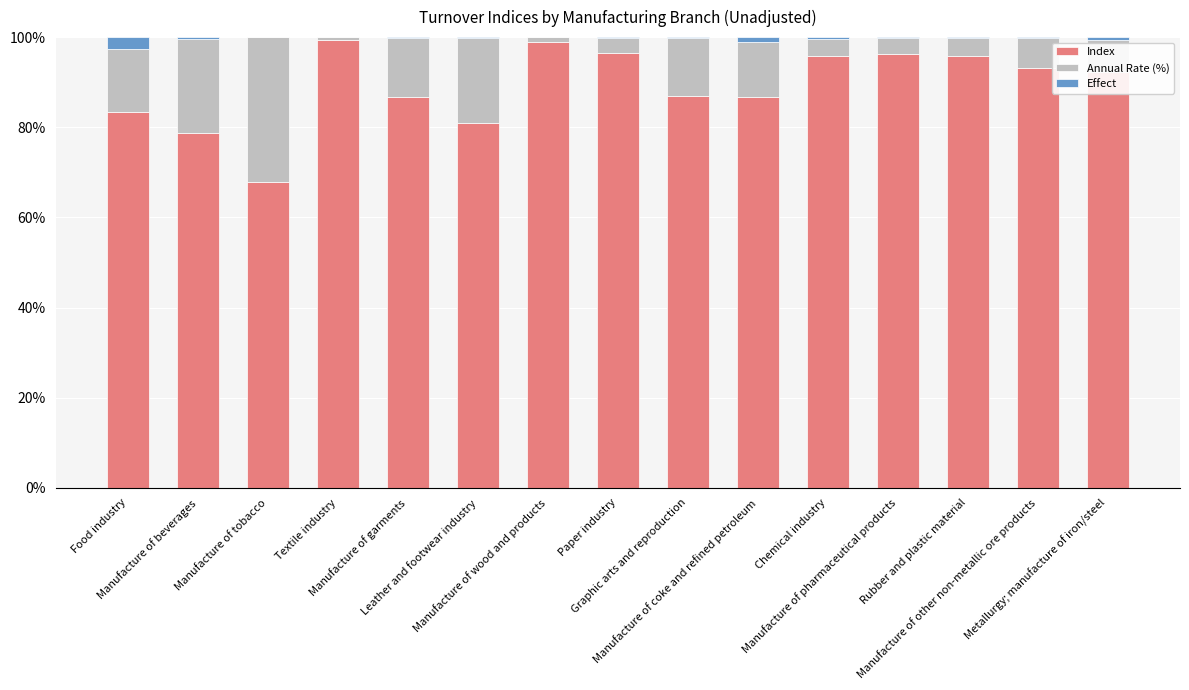

What is the highest value of the Index series?

99.4